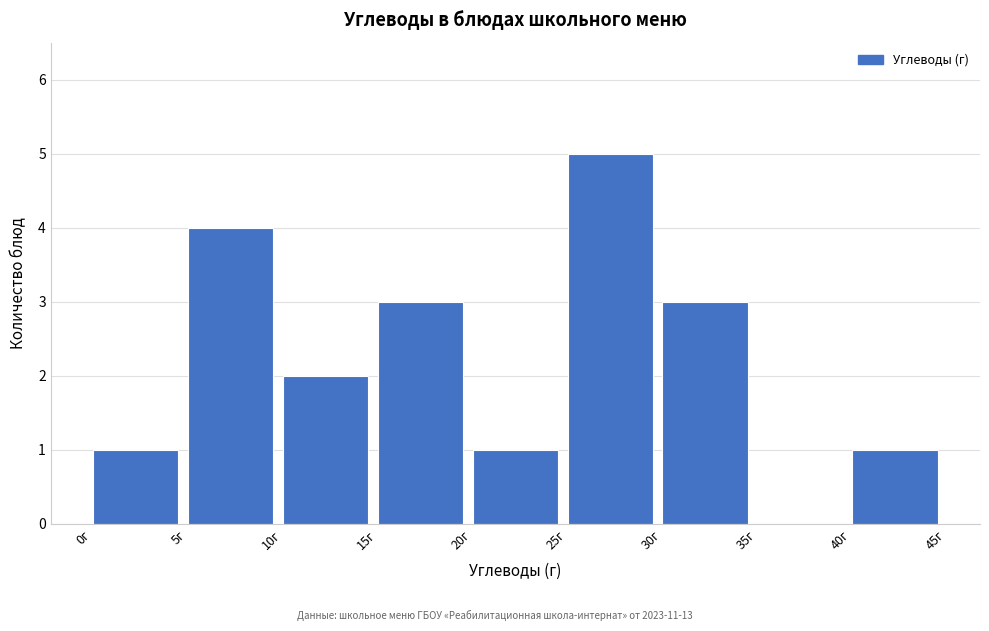

Reading left to right, transcribe this chart: for each bar, give the range it covers on the x-axis and its height. The values are not printed on the chart, so give them approximately, as read against the axis.

0 to 5: 1
5 to 10: 4
10 to 15: 2
15 to 20: 3
20 to 25: 1
25 to 30: 5
30 to 35: 3
35 to 40: 0
40 to 45: 1